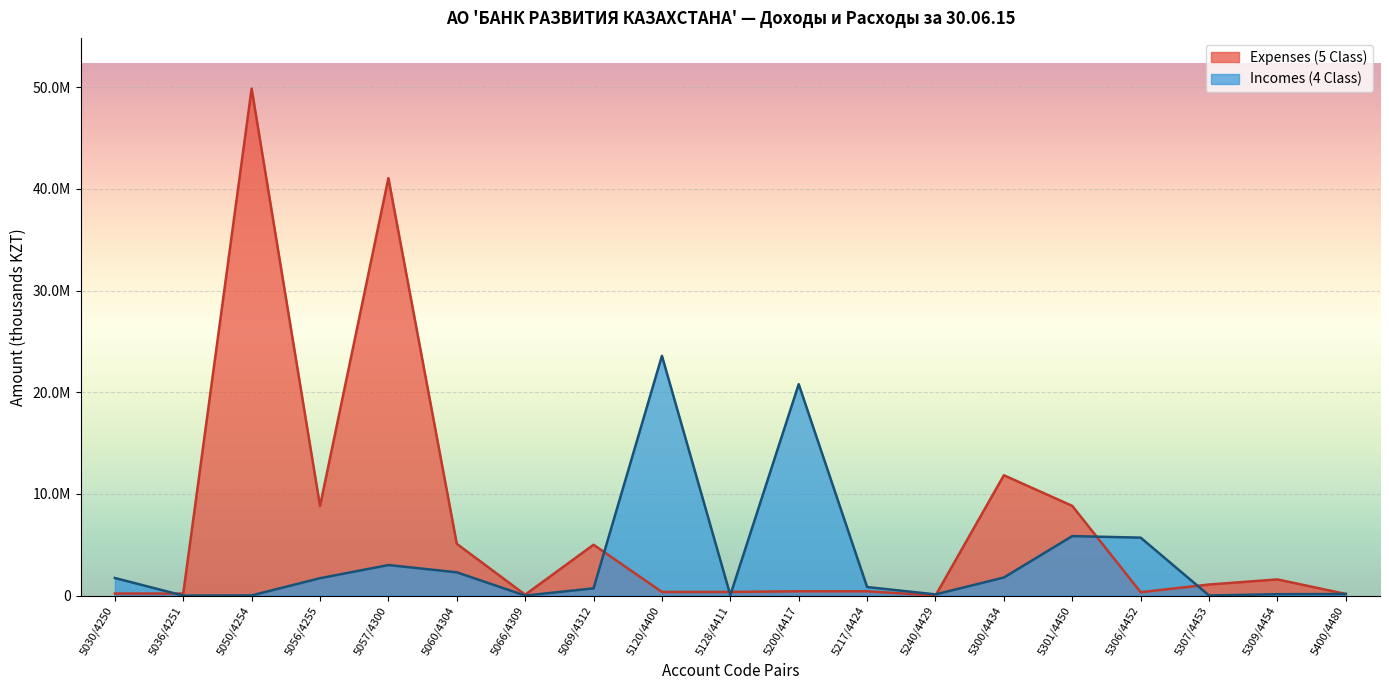

What is the label of the 7th point from the left?

5066/4309